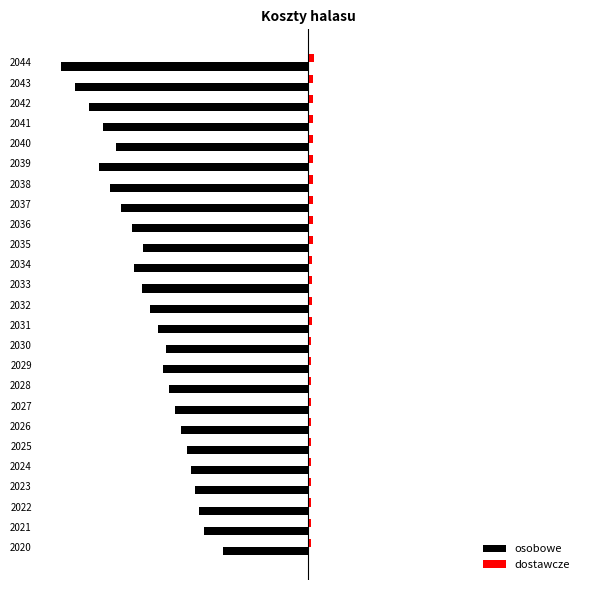

What are all the series names shown in the legend?

osobowe, dostawcze